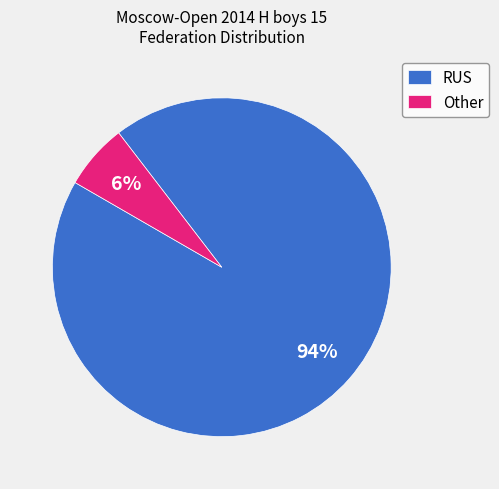

Does RUS account for over 50% of the chart?

Yes